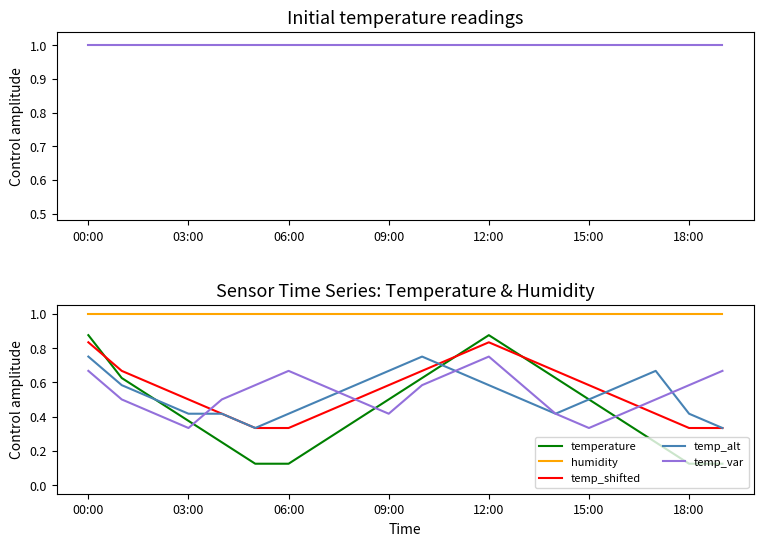

Which label corresponds to the largest value in the chart?

00:00